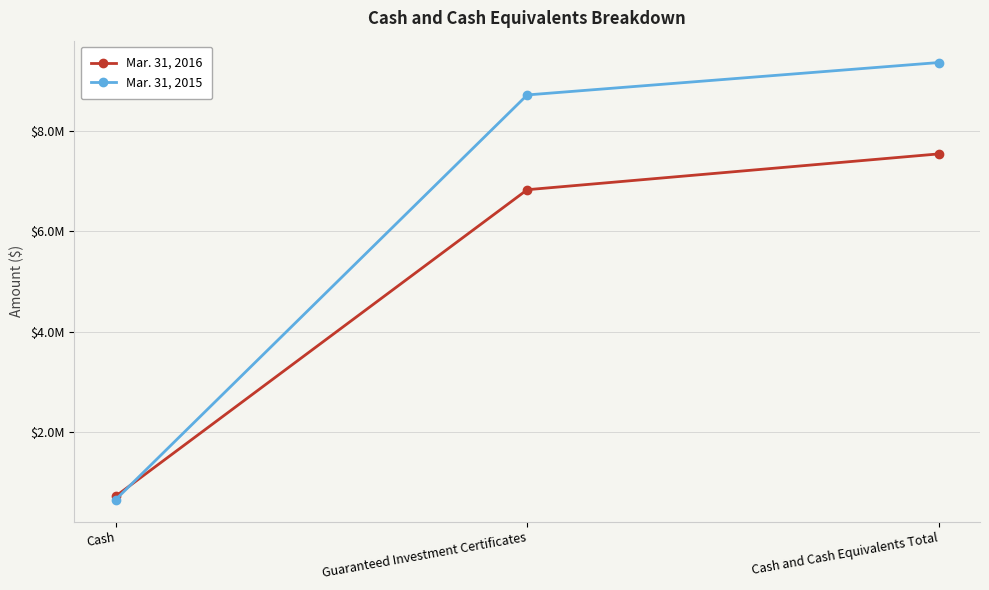

What is the sum of all Mar. 31, 2016 values?

15084542